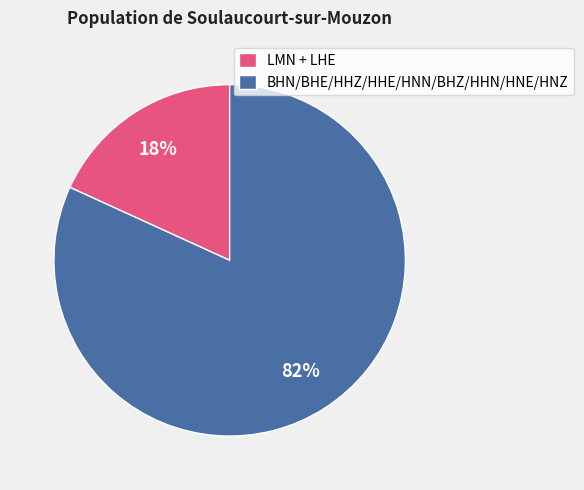

To the nearest percent, what percentage of the pie is LMN + LHE?

18%